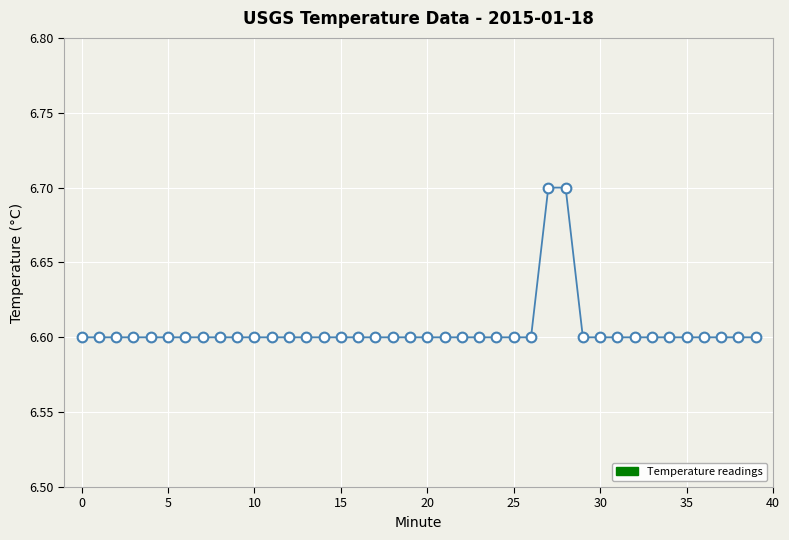

What is the greatest value displayed?

6.7